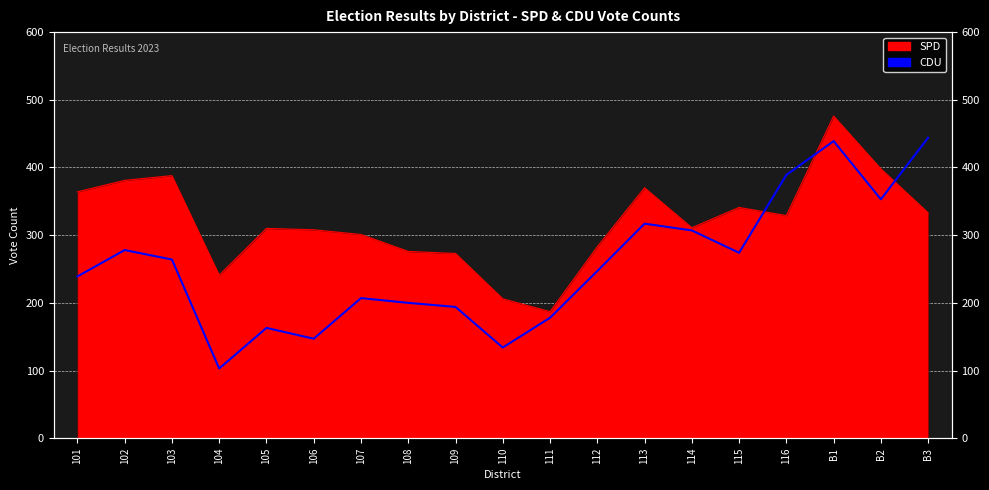

Reading left to right, extract all data points from this chart.

SPD: 364	381	388	241	310	308	301	276	273	206	187	283	370	311	341	329	476	398	333
CDU: 239	278	264	103	163	147	207	200	194	134	178	247	317	307	274	389	439	353	444